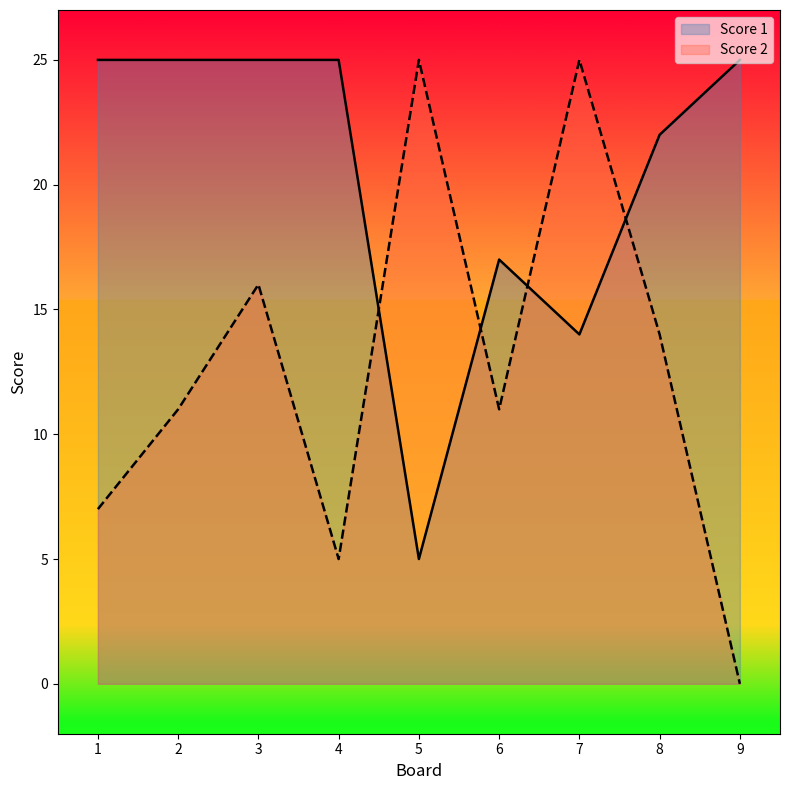

The value of Score 1 at 5 is 5. True or false?

True